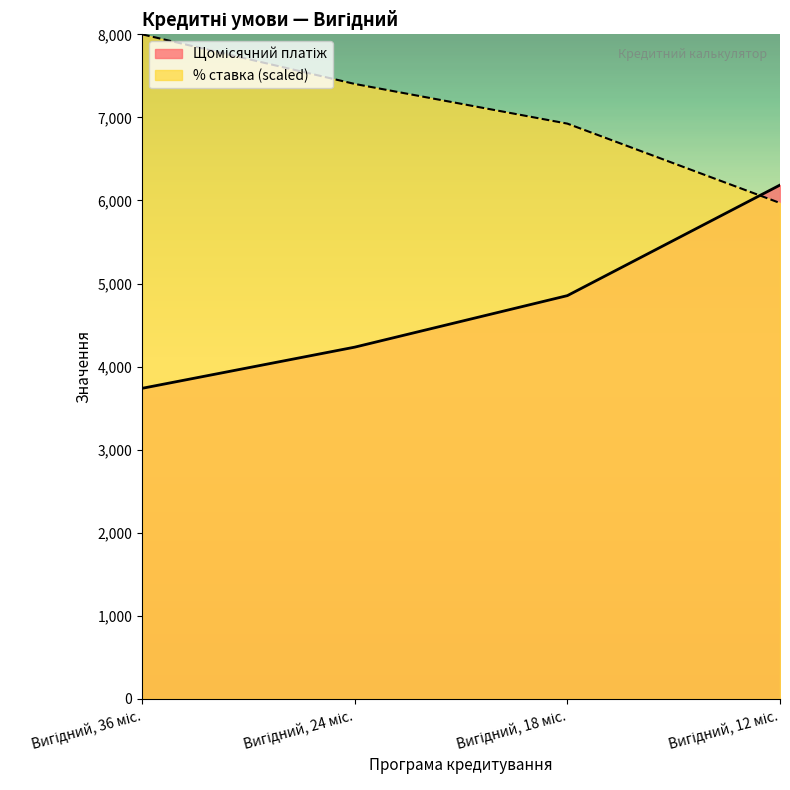

Between Вигідний, 24 міс. and Вигідний, 12 міс., which series saw the biggest shift?

Щомісячний платіж